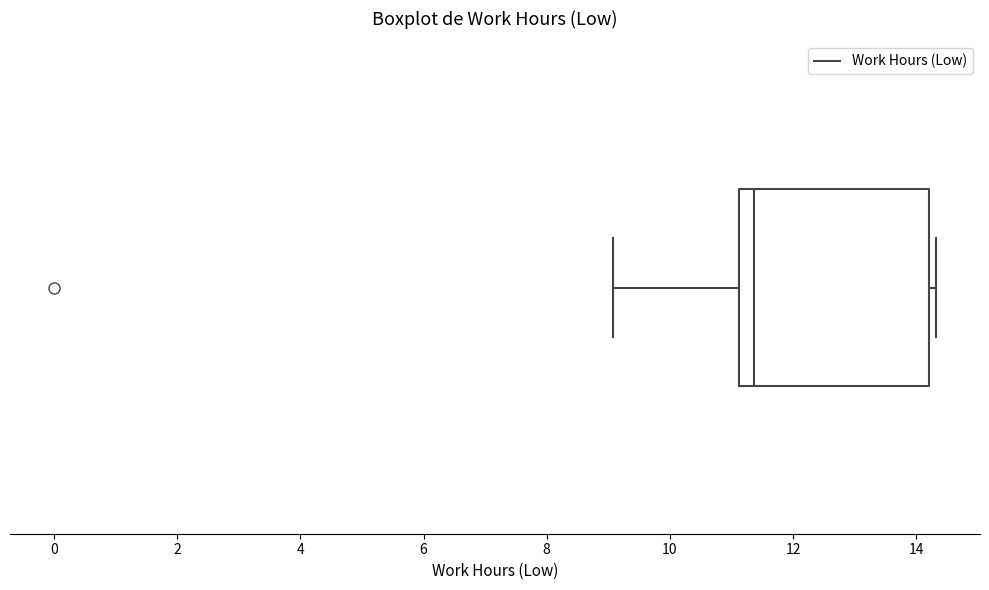

Where does the median line of the box sit on the x-axis? The values are not printed on the chart, so give them approximately, as read against the axis.

11.4